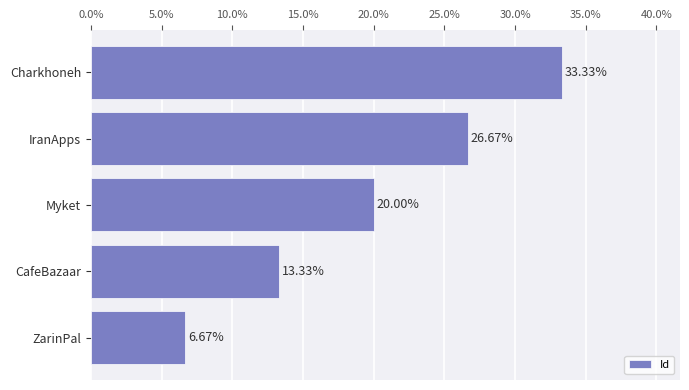

What is the label of the 3rd bar from the top?

Myket